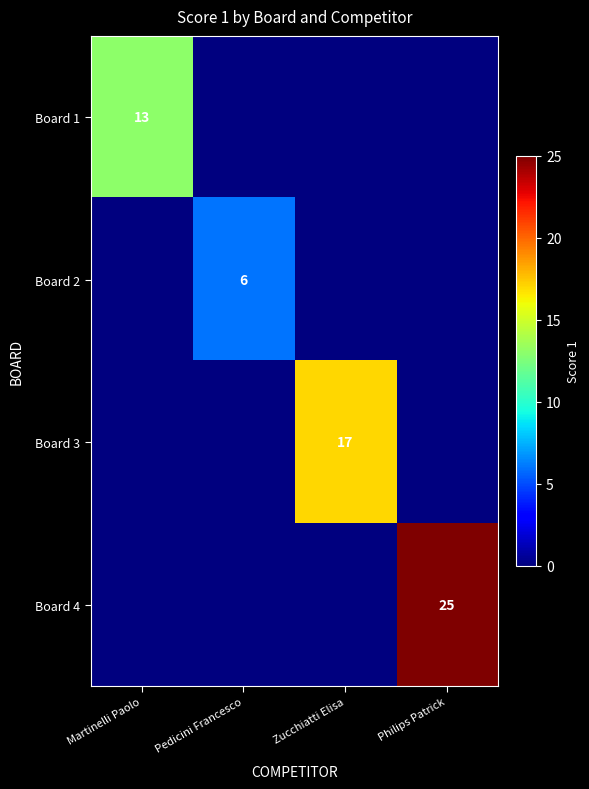

True or false: Board 2 has a value of 6 at Pedicini Francesco.

True